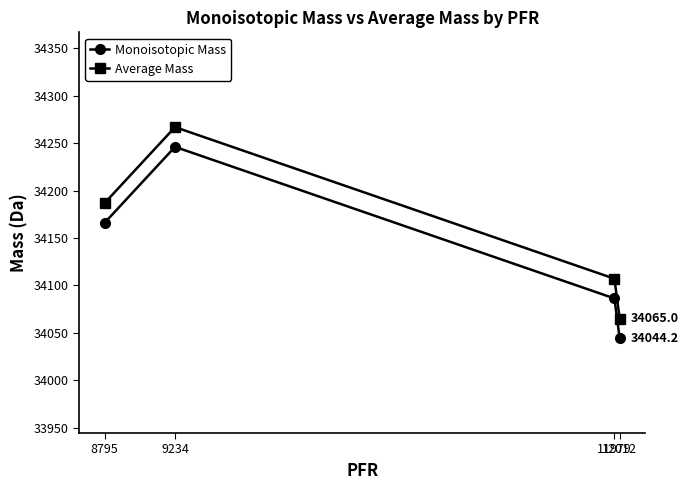

Which series has the largest total across all categories?

Average Mass